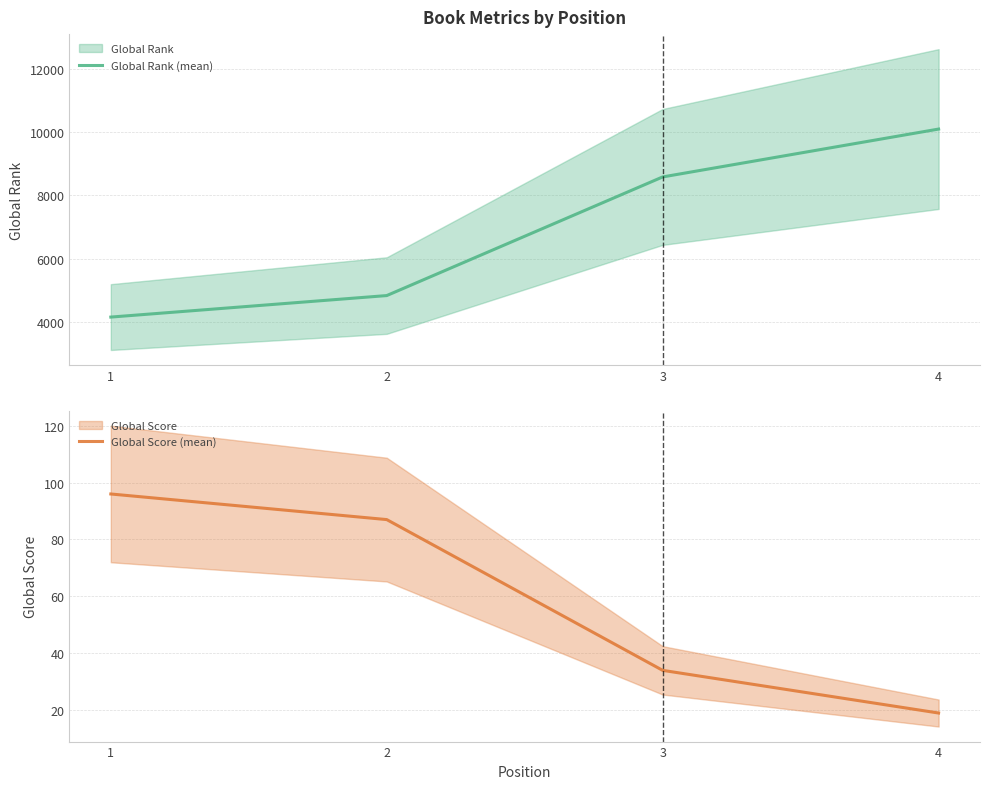

Reading left to right, extract all data points from this chart.

Global Rank (mean): 4155	4834	8579	10090
Global Score (mean): 96	87	34	19